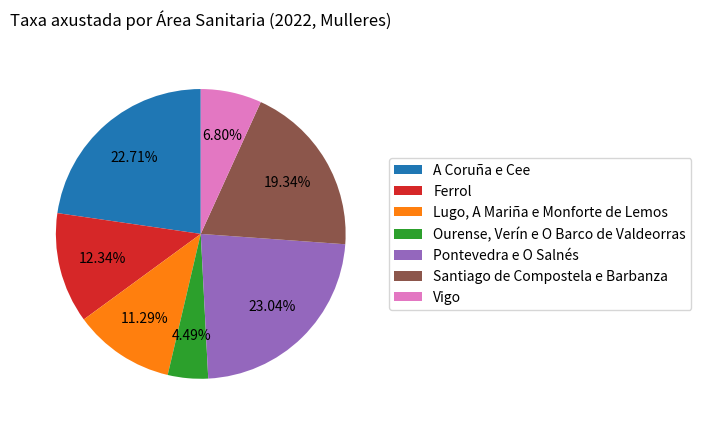

The Santiago de Compostela e Barbanza slice represents 19% of the pie. True or false?

True